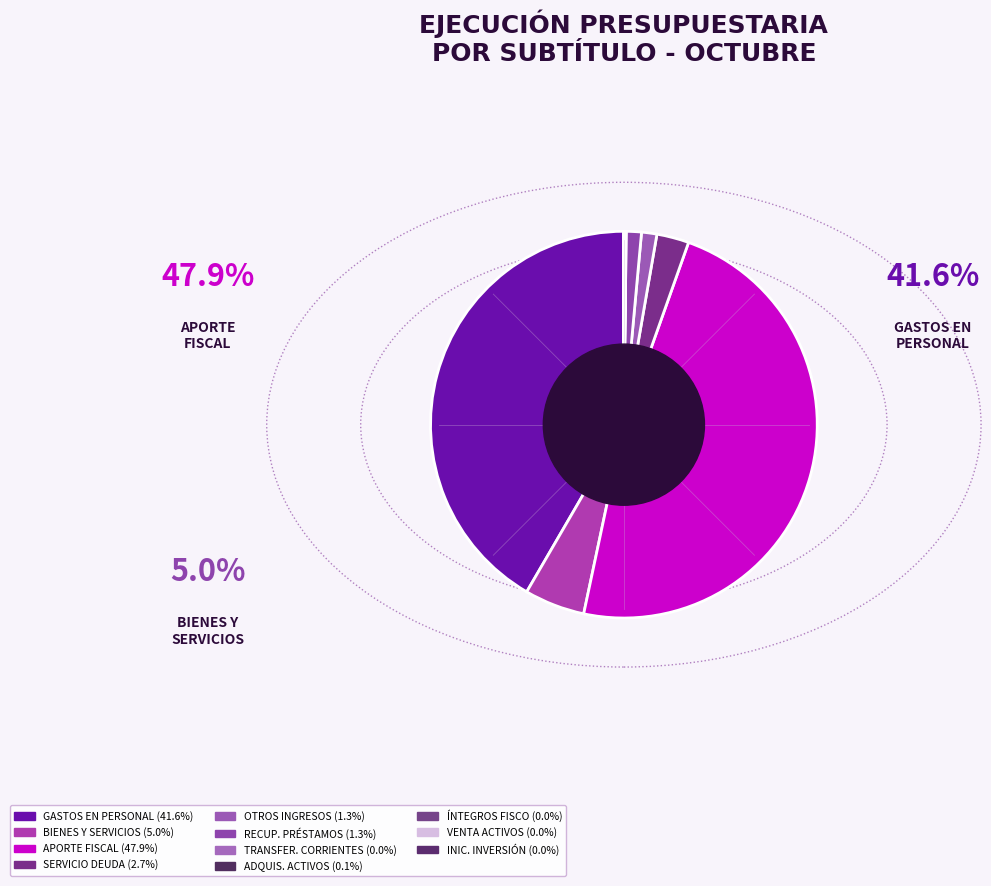

True or false: INICIATIVAS DE INVERSIÓN accounts for 1% of the total.

False